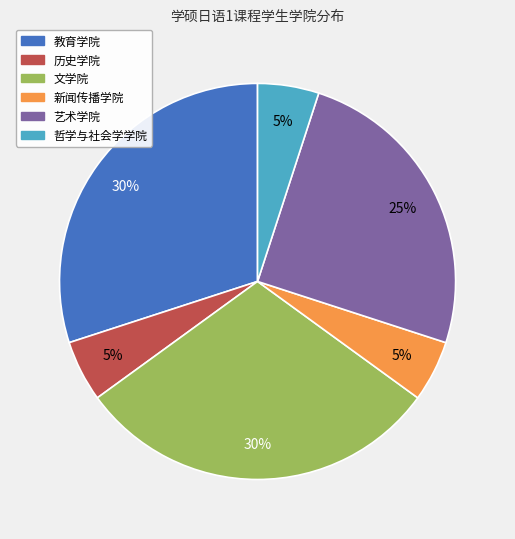

The 新闻传播学院 slice represents 5% of the pie. True or false?

True